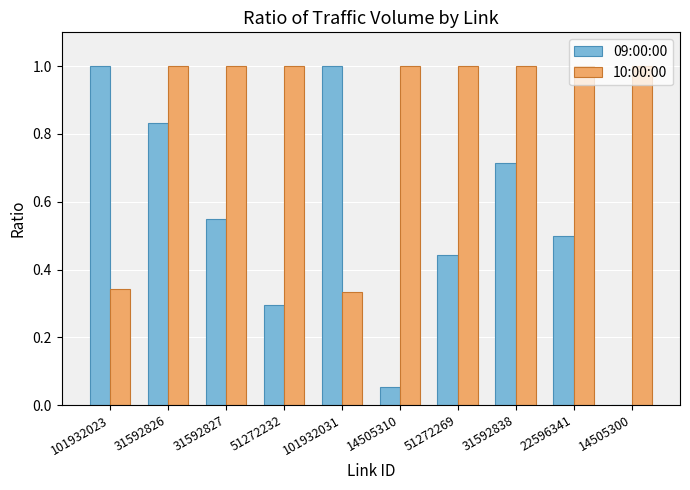

Which series has the widest spread of values?

09:00:00